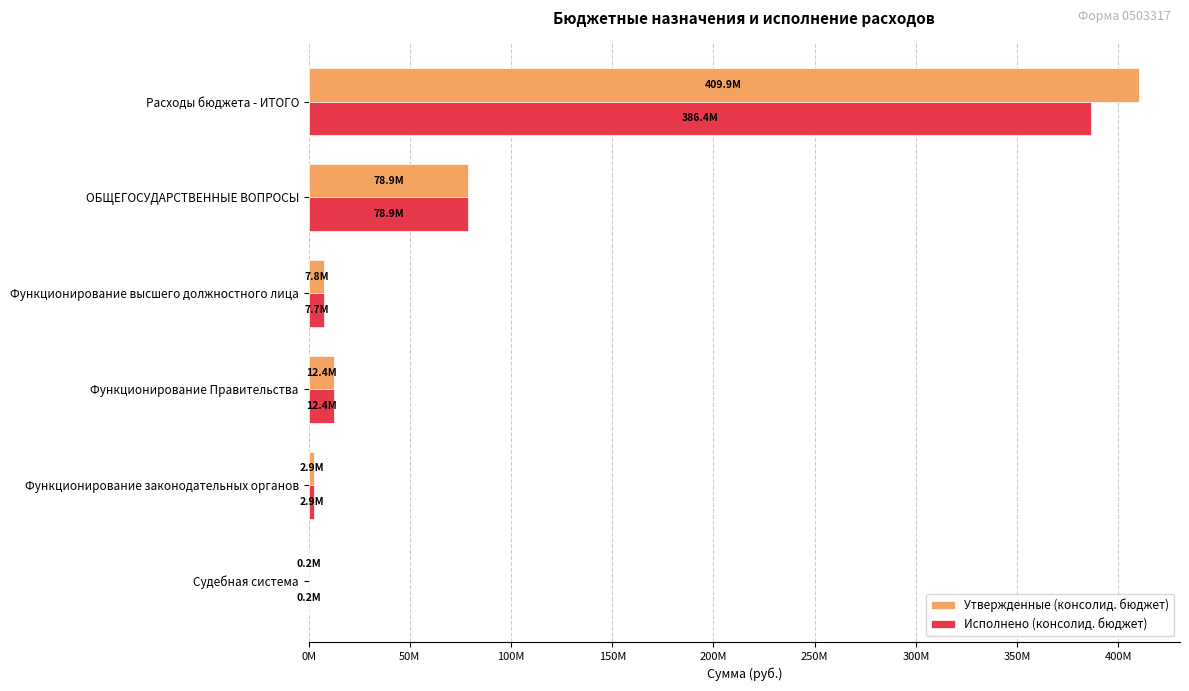

What are all the series names shown in the legend?

Утвержденные (консолид. бюджет), Исполнено (консолид. бюджет)